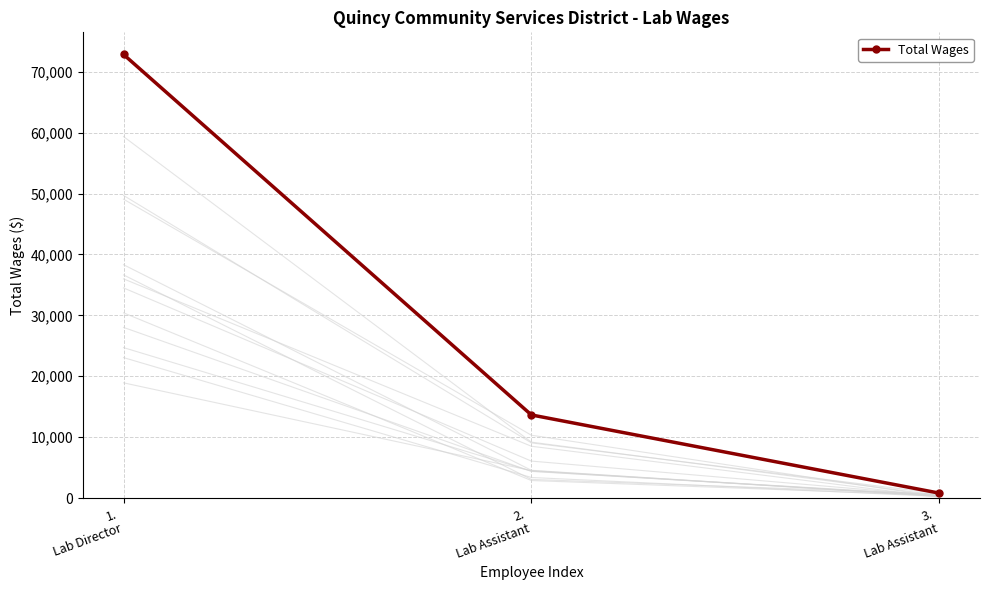

Which category has the highest value across all series?

1.
Lab Director